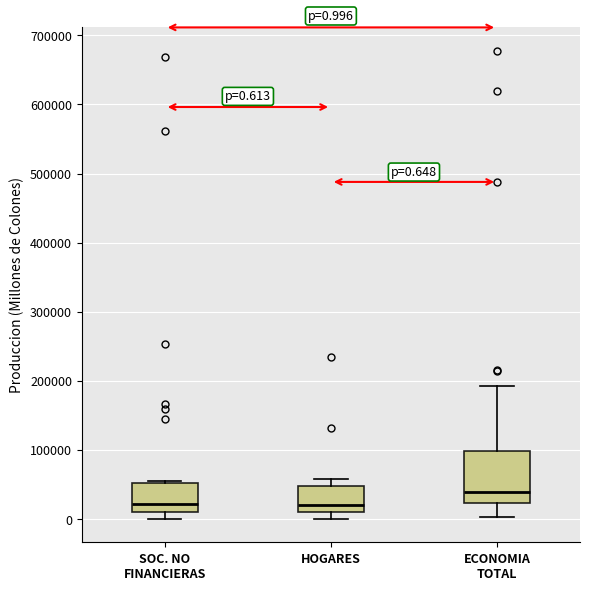

Comparing the boxes themselves (not the whiskers), which one is the tallest?

ECONOMIA TOTAL